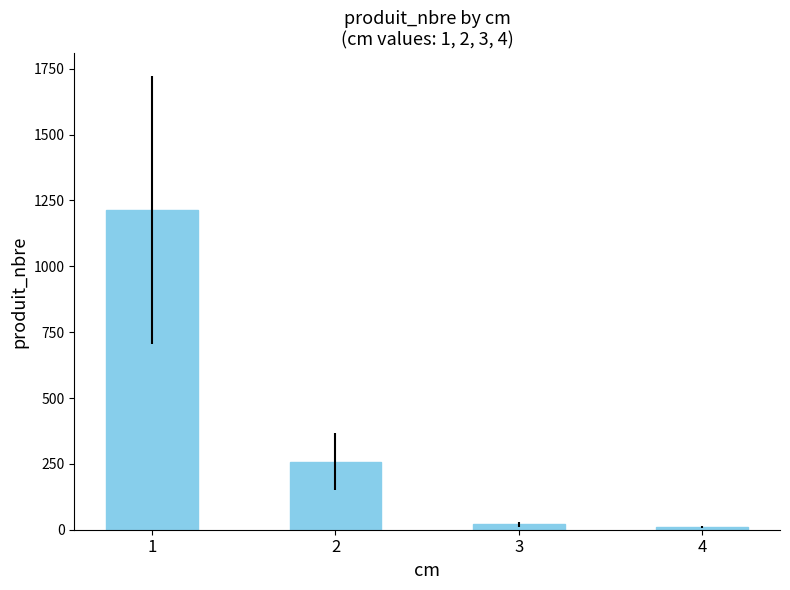

Reading left to right, extract all data points from this chart.

1=1213	2=259	3=20	4=9